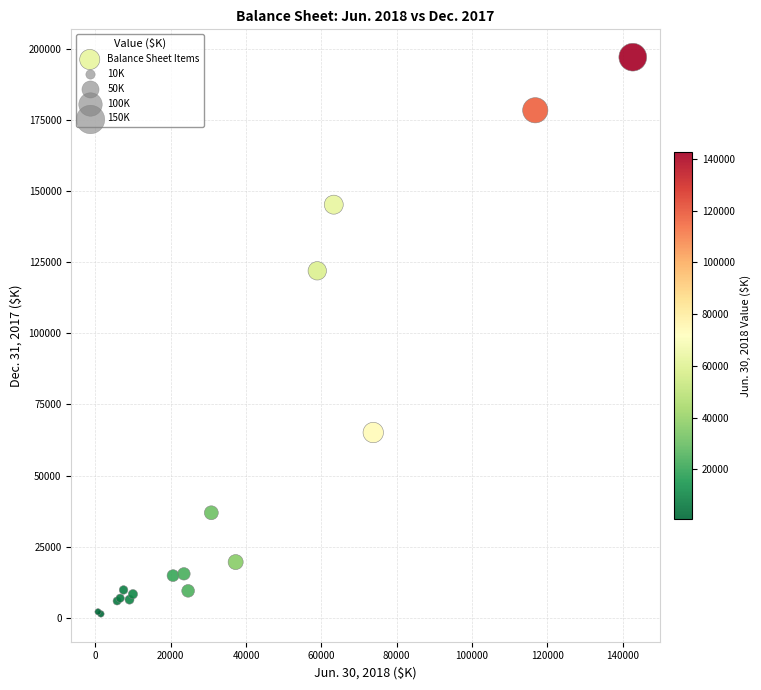

What Y value in the scatter plot is closest to 99214?

121962